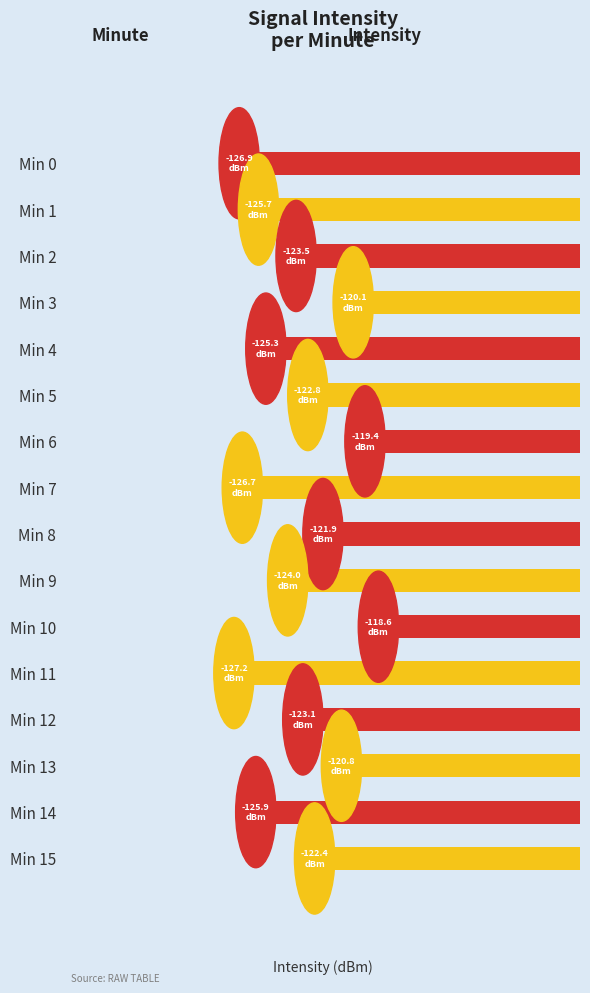

Does the chart contain any negative values?

Yes